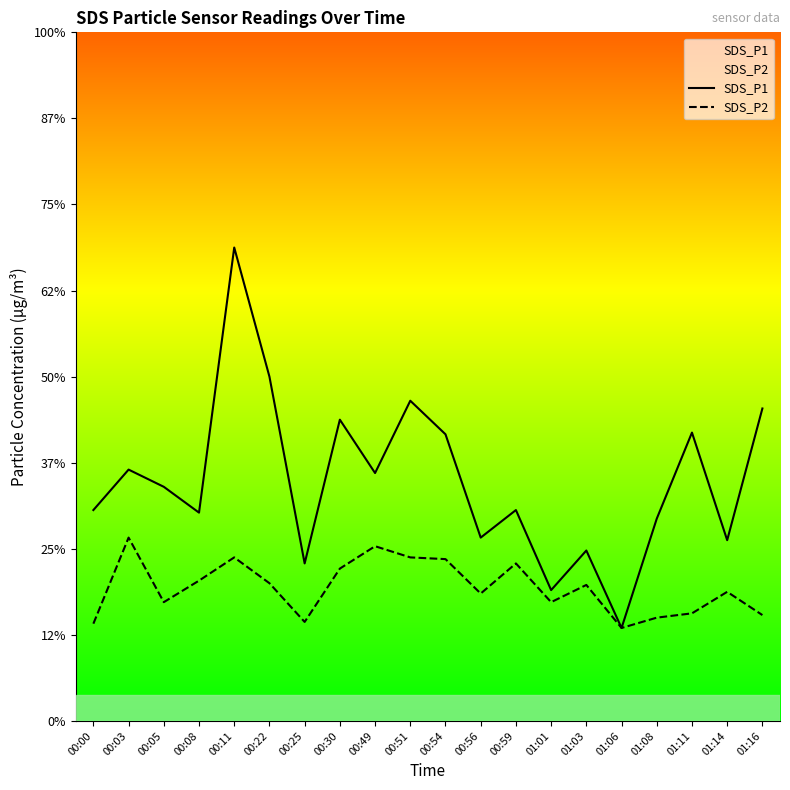

At which category is the sum across all series the highest?

00:11